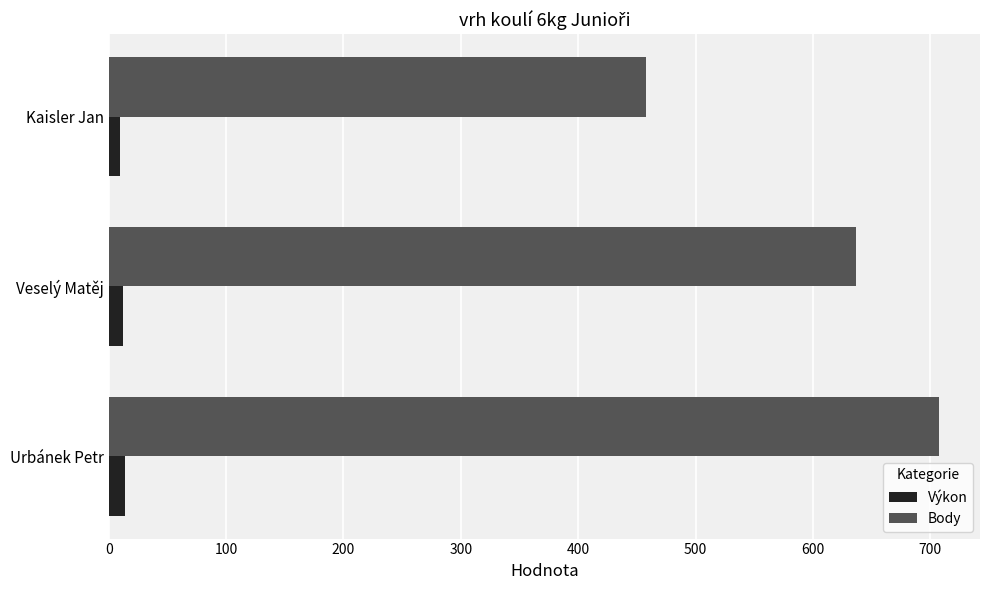

What are all the series names shown in the legend?

Výkon, Body